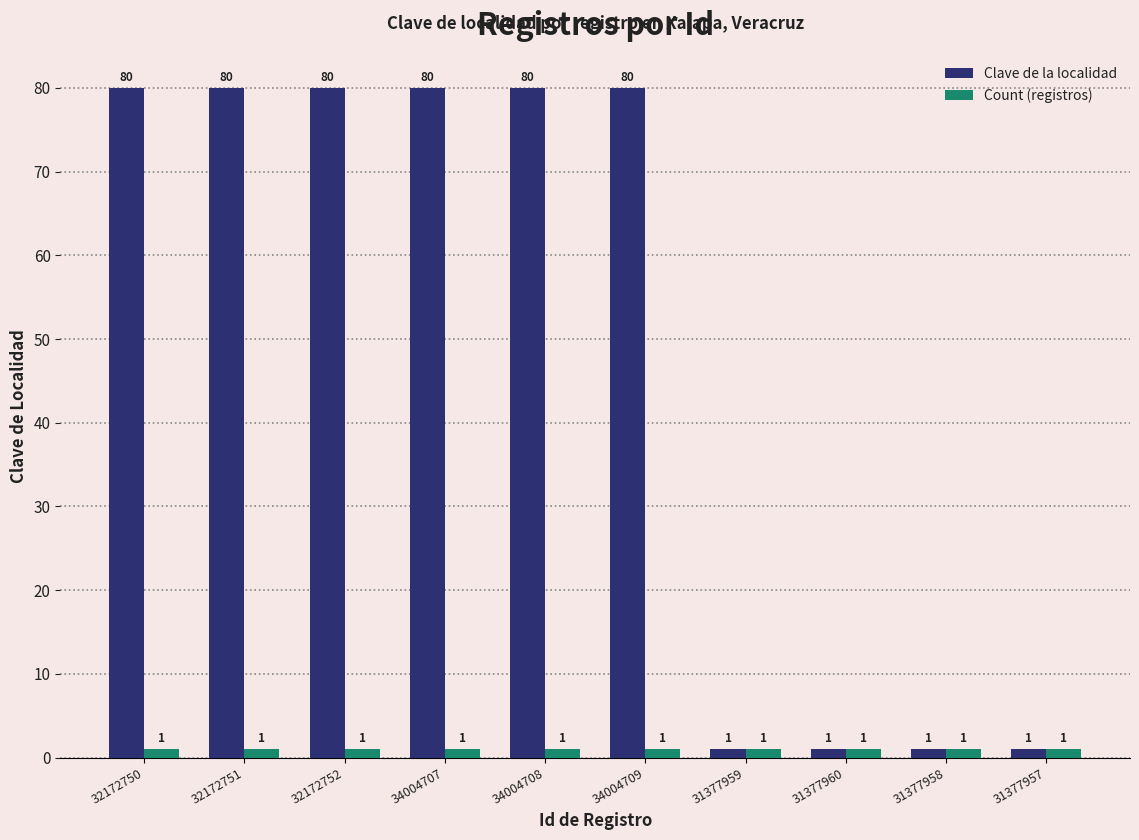

Does the chart contain any negative values?

No